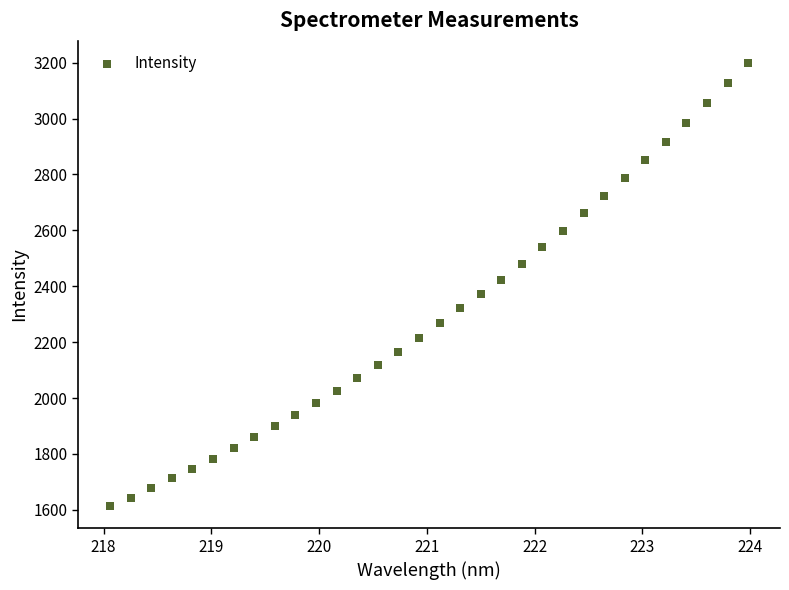

What is the range of Y values (max minus min)?

1585.7